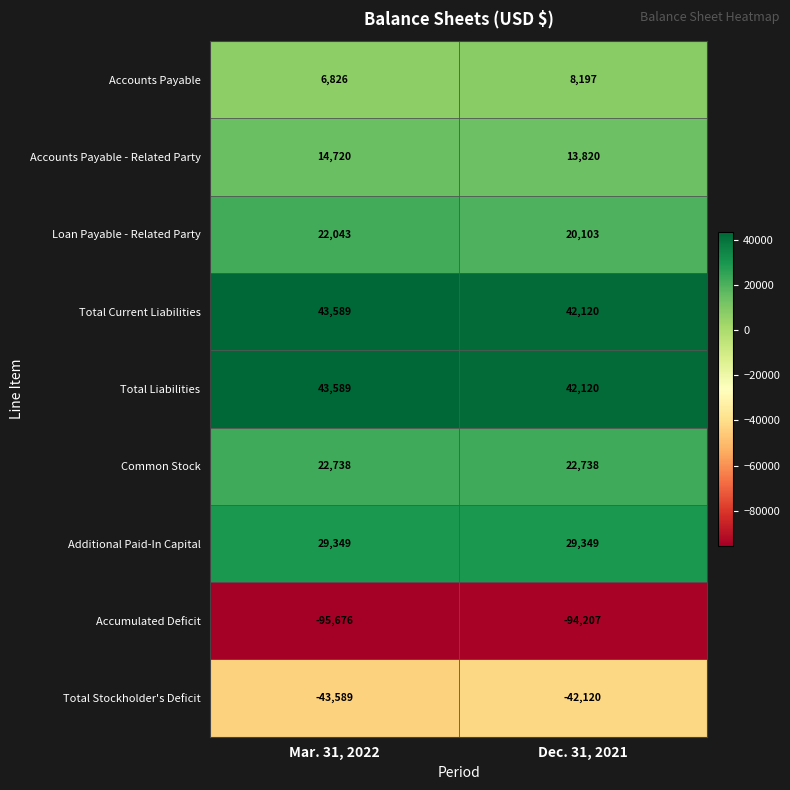

At which category does the chart reach its minimum across all series?

Mar. 31, 2022